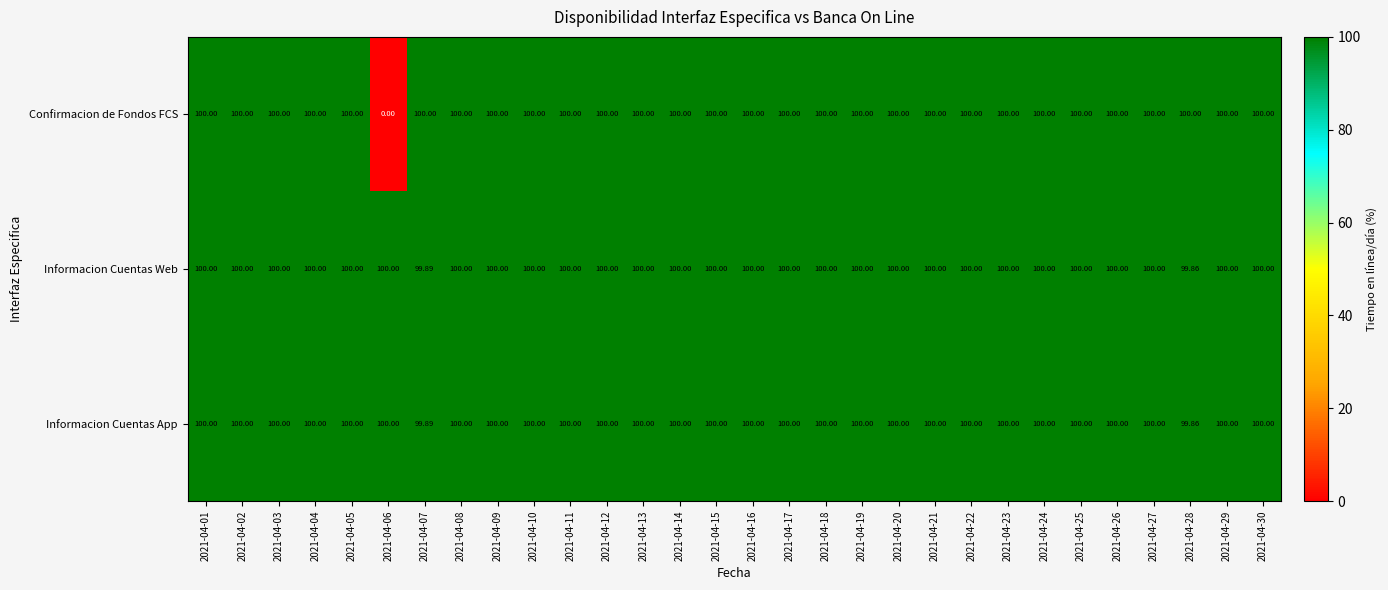

Which series has the largest range (max minus min)?

Confirmacion de Fondos FCS